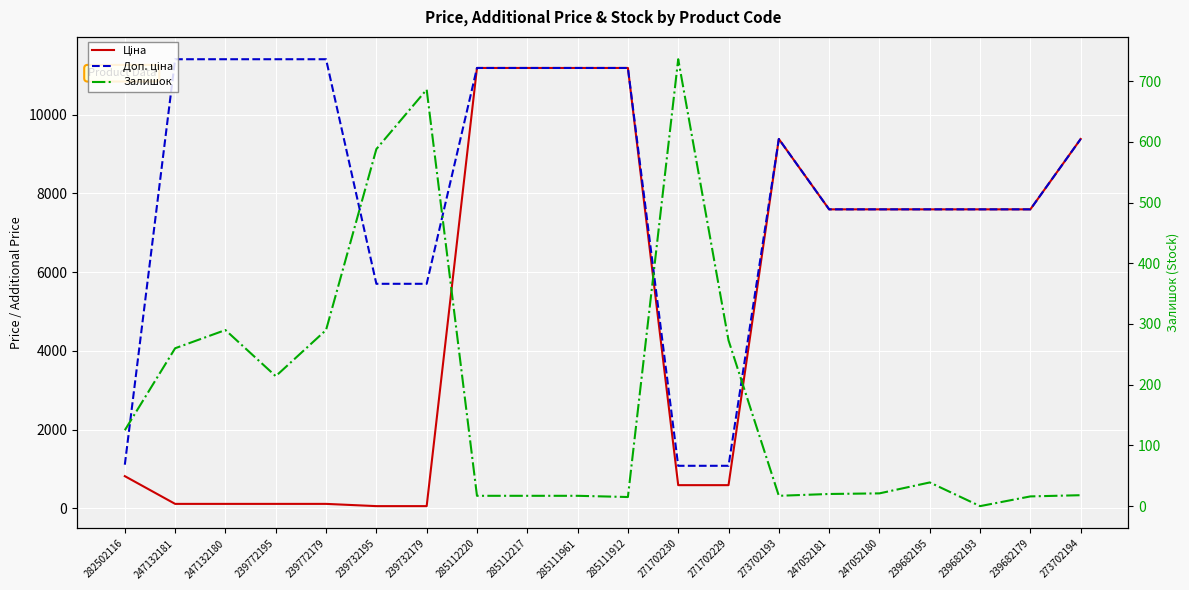

In Доп. ціна, how many points are higher than both neighbors (excluding endpoints)?

1